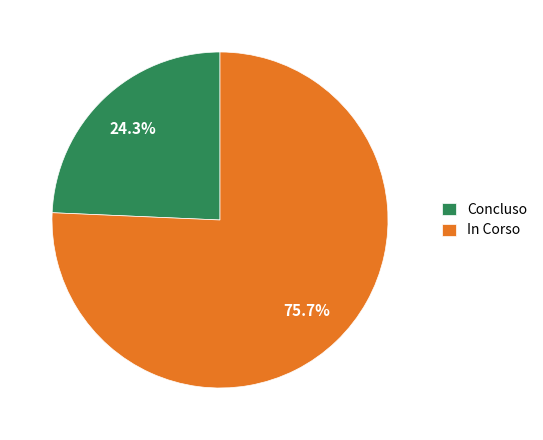

Does In Corso account for over 50% of the chart?

Yes